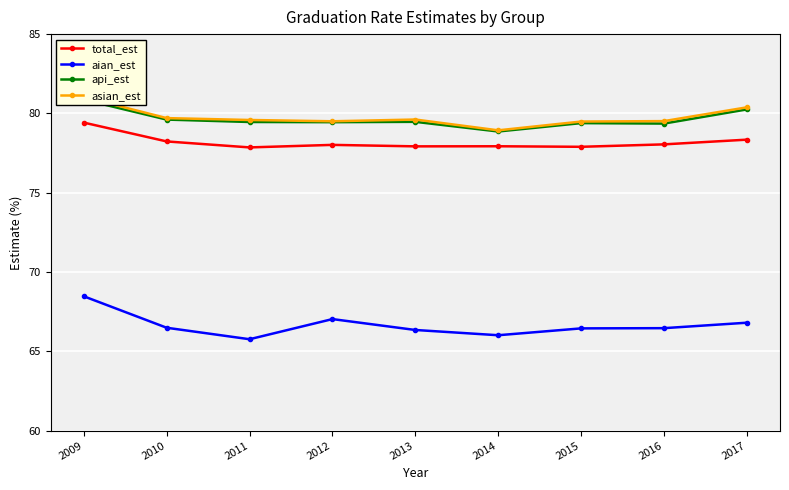

How many values in the total_est series exceed 78?

5